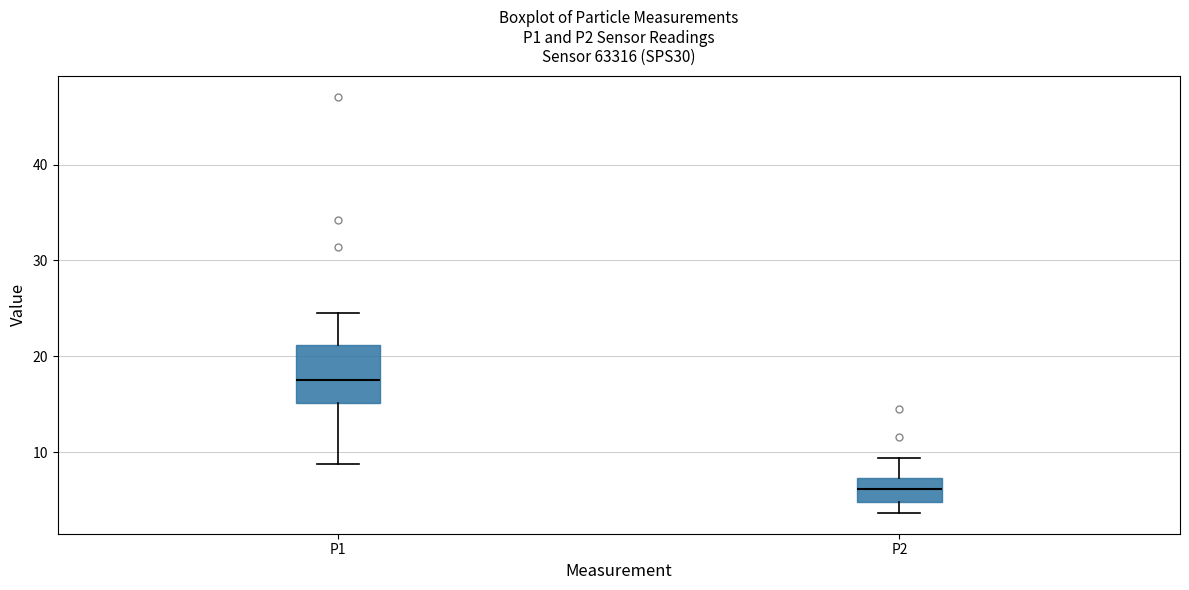

Reading left to right, read every box against the y-axis: the position of its median line, the range the box covers, and the ends of its whiskers. The values are not printed on the chart, so give them approximately, as read against the axis.

P1: median 18, box 15 to 21, whiskers 9 to 25
P2: median 6, box 5 to 7, whiskers 4 to 9